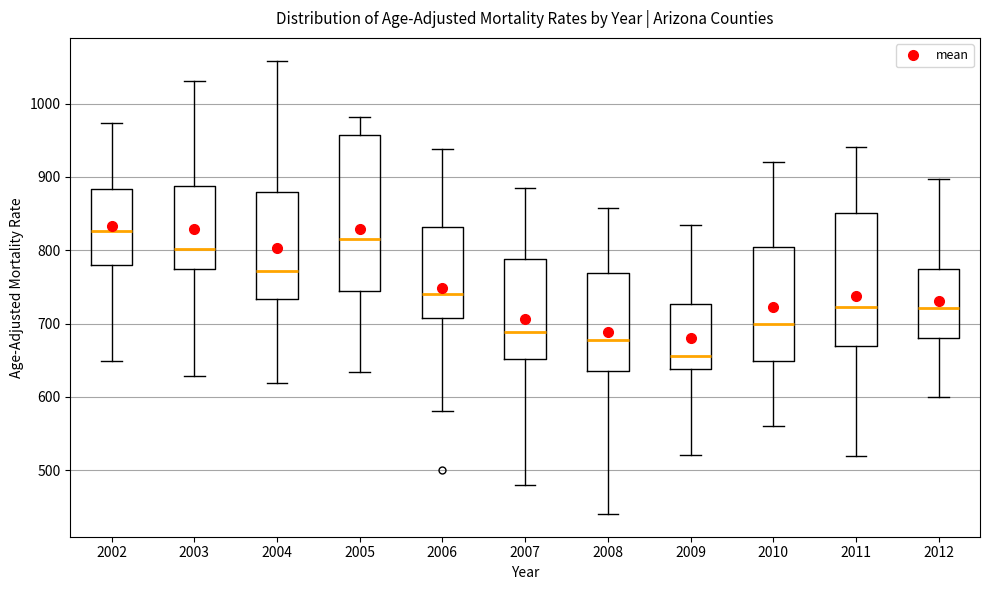

Which box has the highest median line?

2002